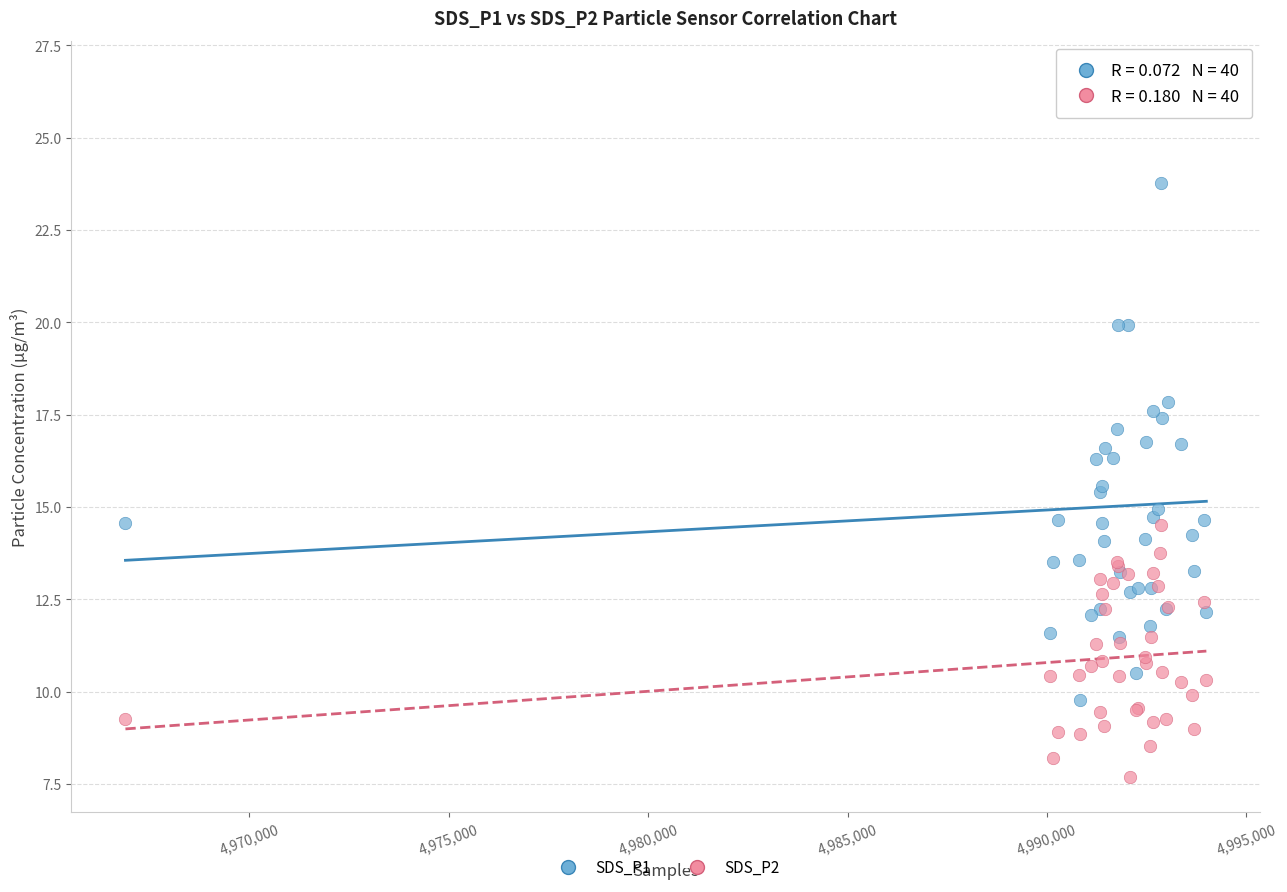

Which series contains the highest Y value?

SDS_P1